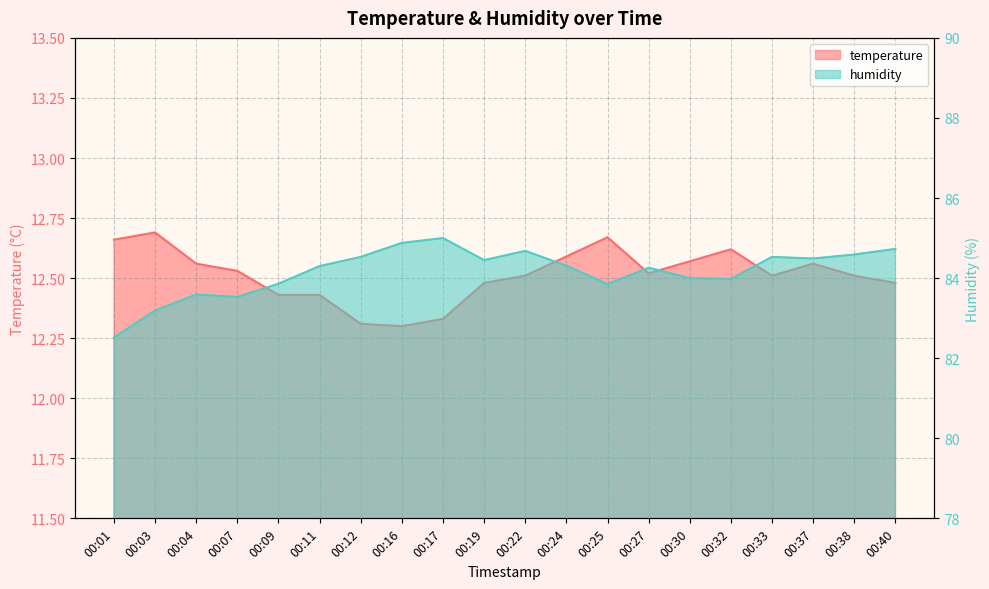

What are all the series names shown in the legend?

temperature, humidity